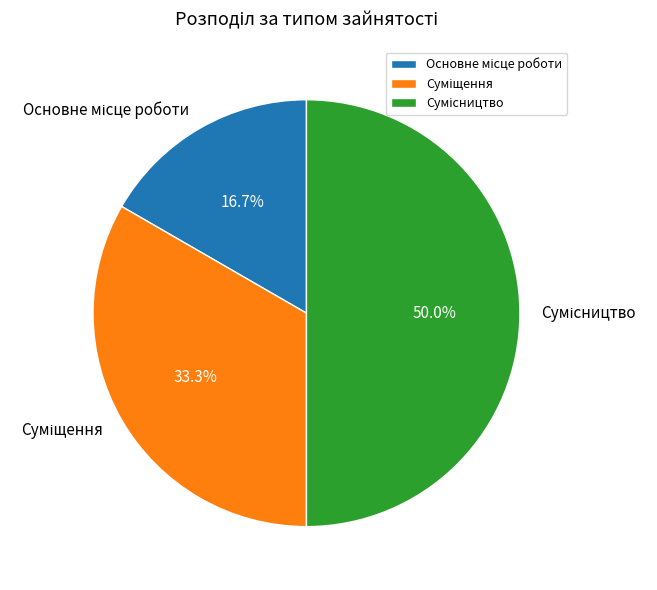

Approximately how many times larger is the value at Суміщення compared to Основне місце роботи?

2.0